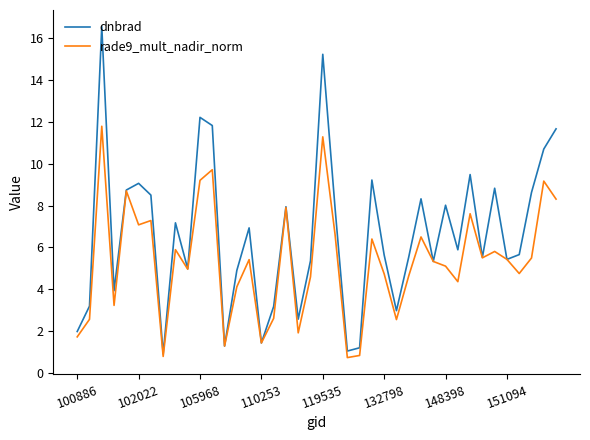

Which series has the widest spread of values?

dnbrad